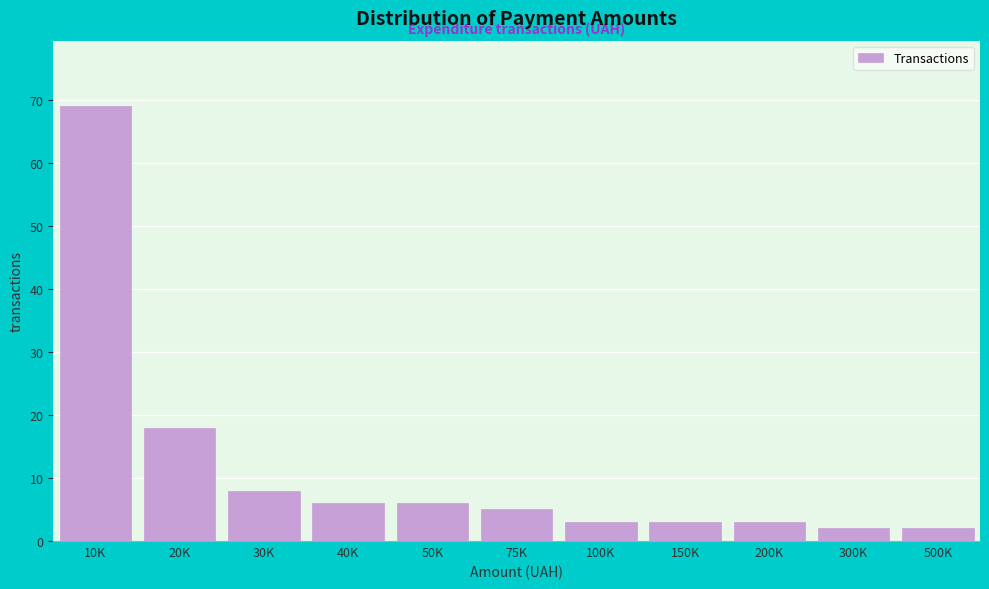

Reading left to right, transcribe all the data shown in this chart.

10K=69	20K=18	30K=8	40K=6	50K=6	75K=5	100K=3	150K=3	200K=3	300K=2	500K=2